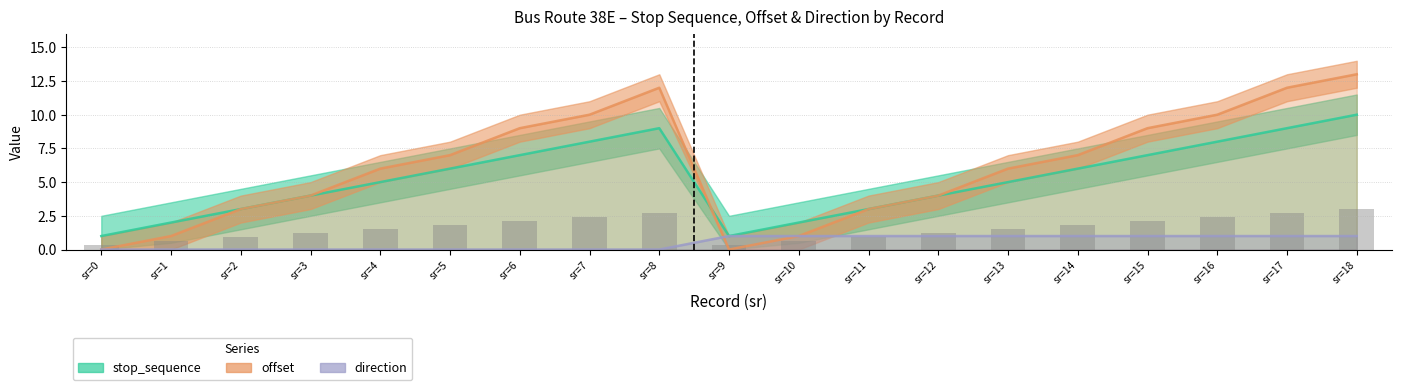

Is the value of direction at sr=0 greater than the value of offset at sr=1?

No